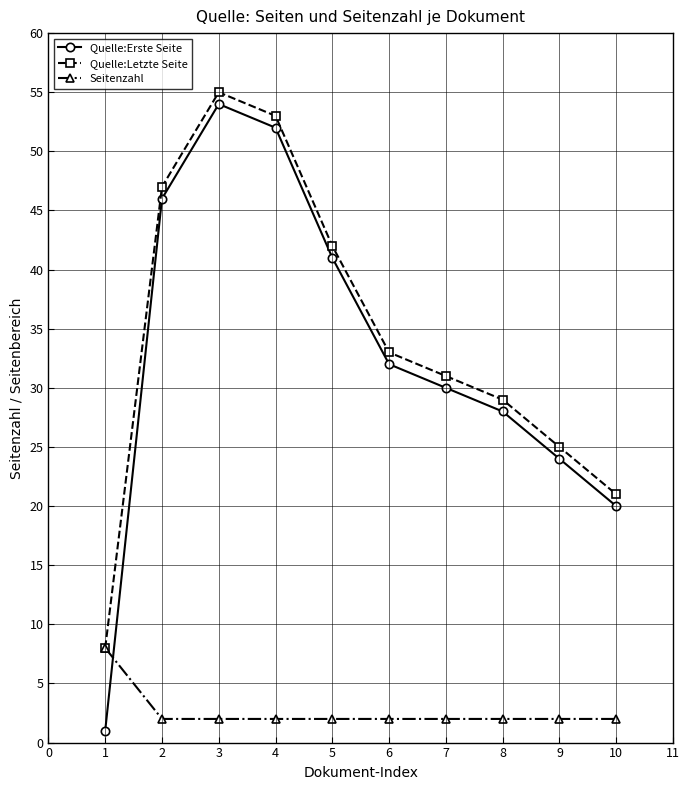

What is the sum of all Quelle:Erste Seite values?

328